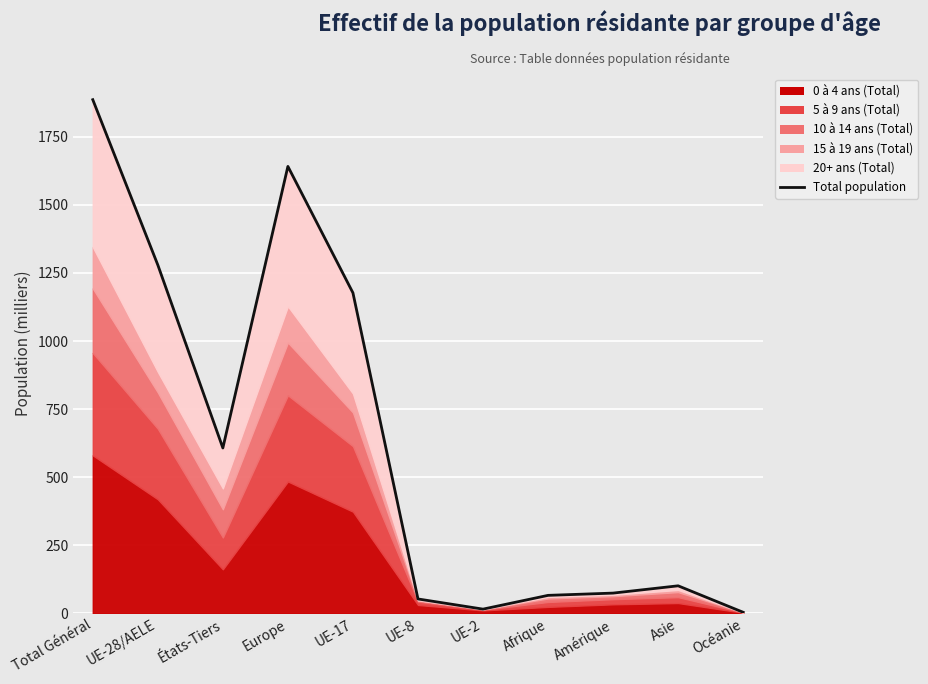

Rank the categories by value from lowest to highest.

Océanie, UE-2, UE-8, Afrique, Amérique, Asie, États-Tiers, UE-17, UE-28/AELE, Europe, Total Général